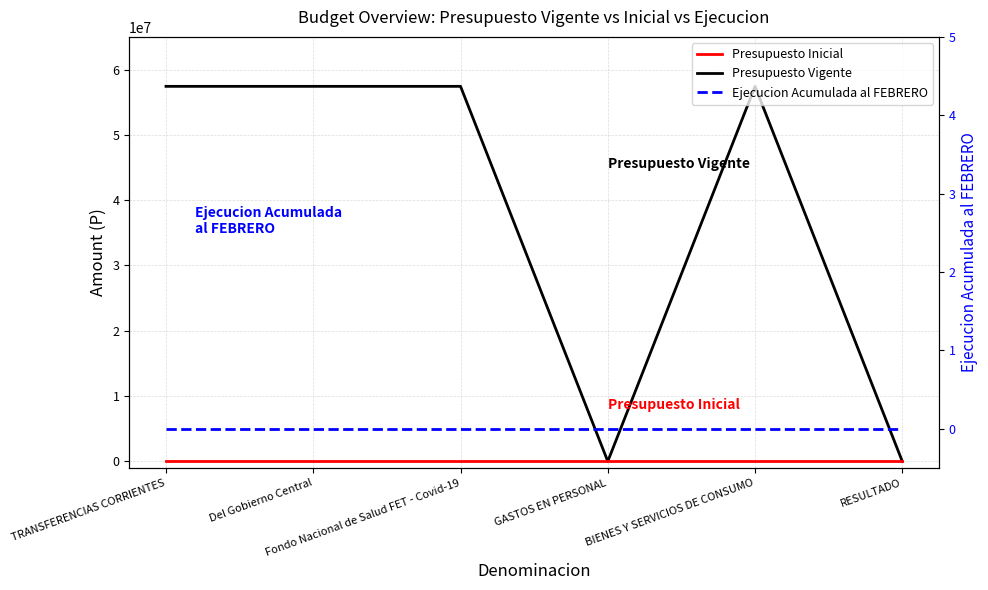

What is the average value of the Presupuesto Vigente series?

38285000